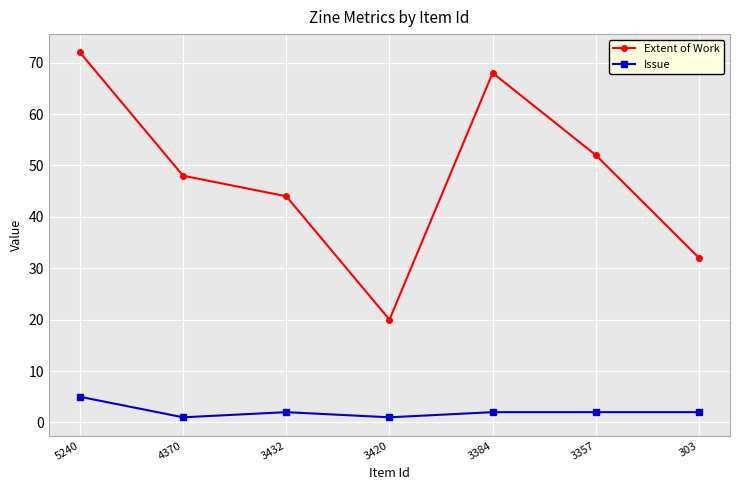

At how many categories does at least one series exceed 38?

5